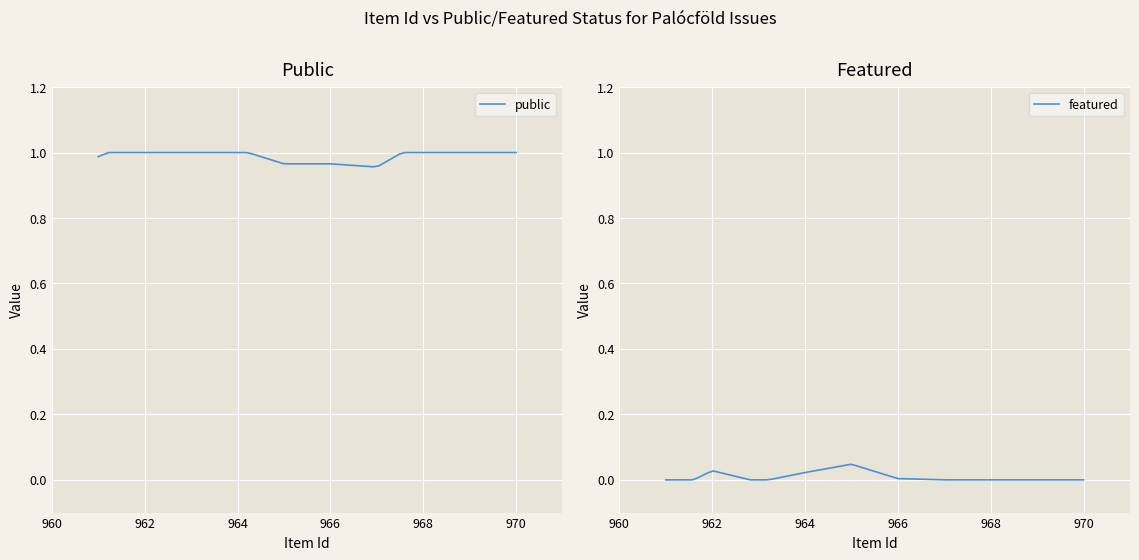

What is the value of the public point at the 8th from the left?

1